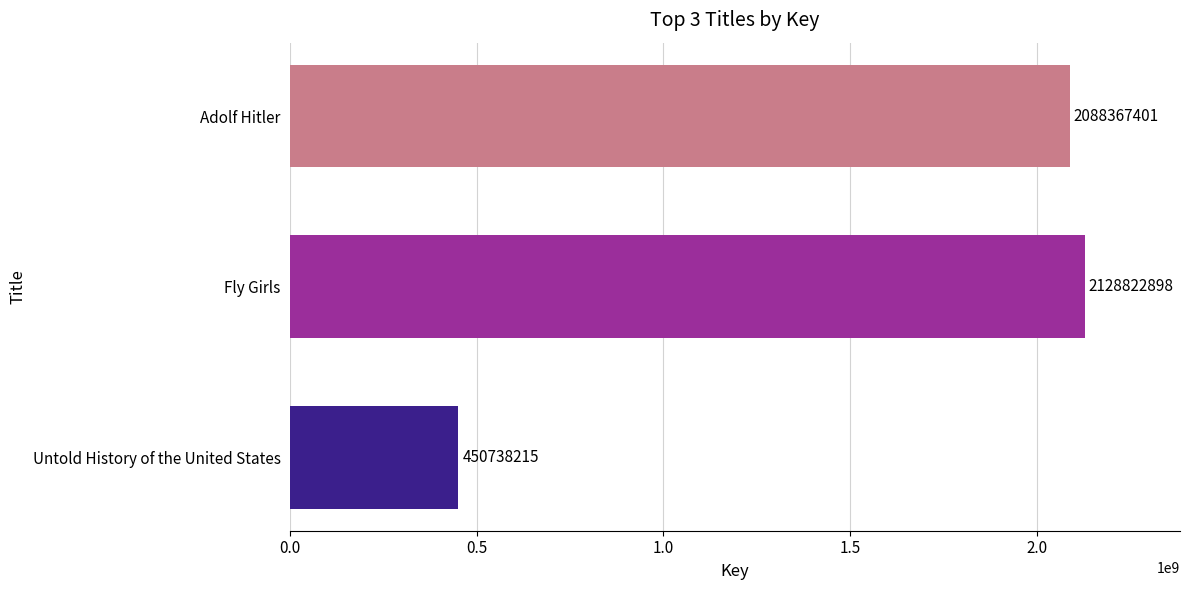

List the labels in order of value, largest first.

Fly Girls, Adolf Hitler, Untold History of the United States